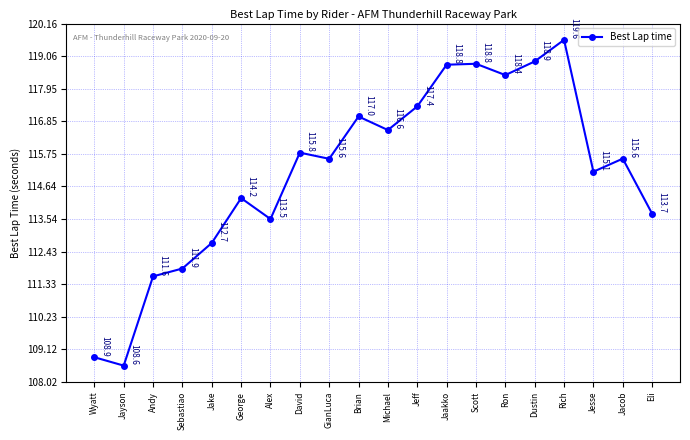

At which label is the value closest to 114?

George